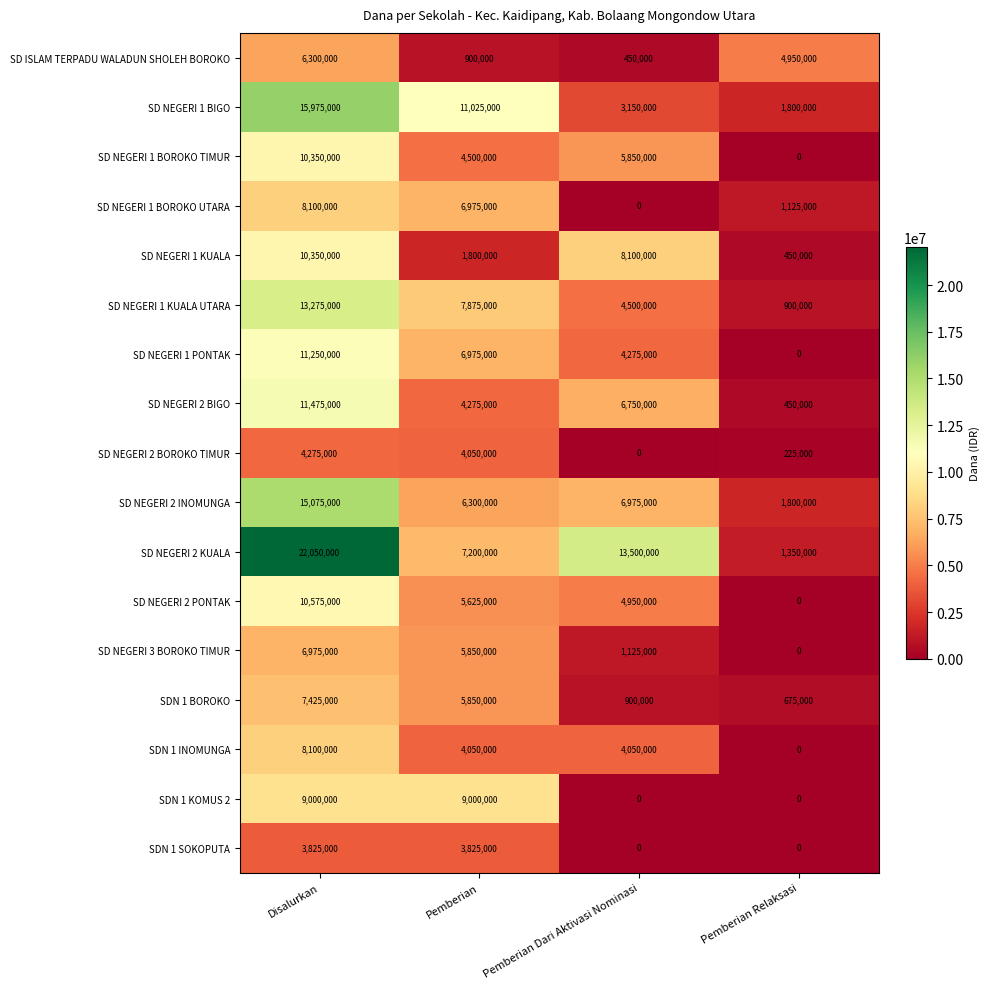

What is the difference between the maximum and minimum values in the SD NEGERI 2 INOMUNGA series?

13275000